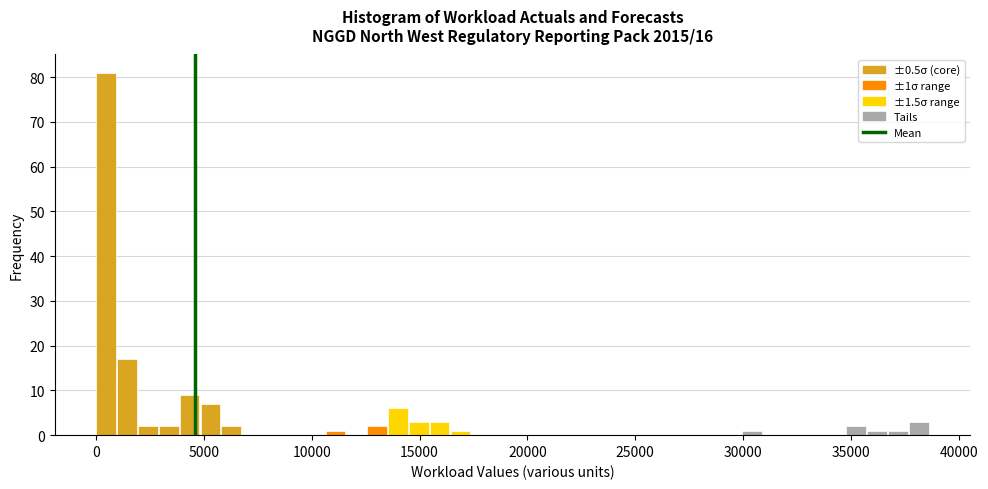

Read against the x-axis, roughly where is the centre of the tallest bar?

500